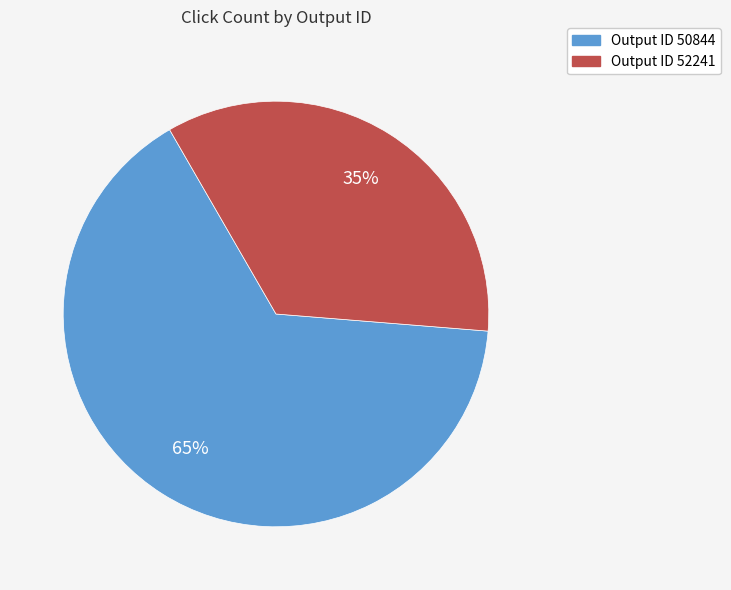

To the nearest percent, what is the average slice percentage?

50%